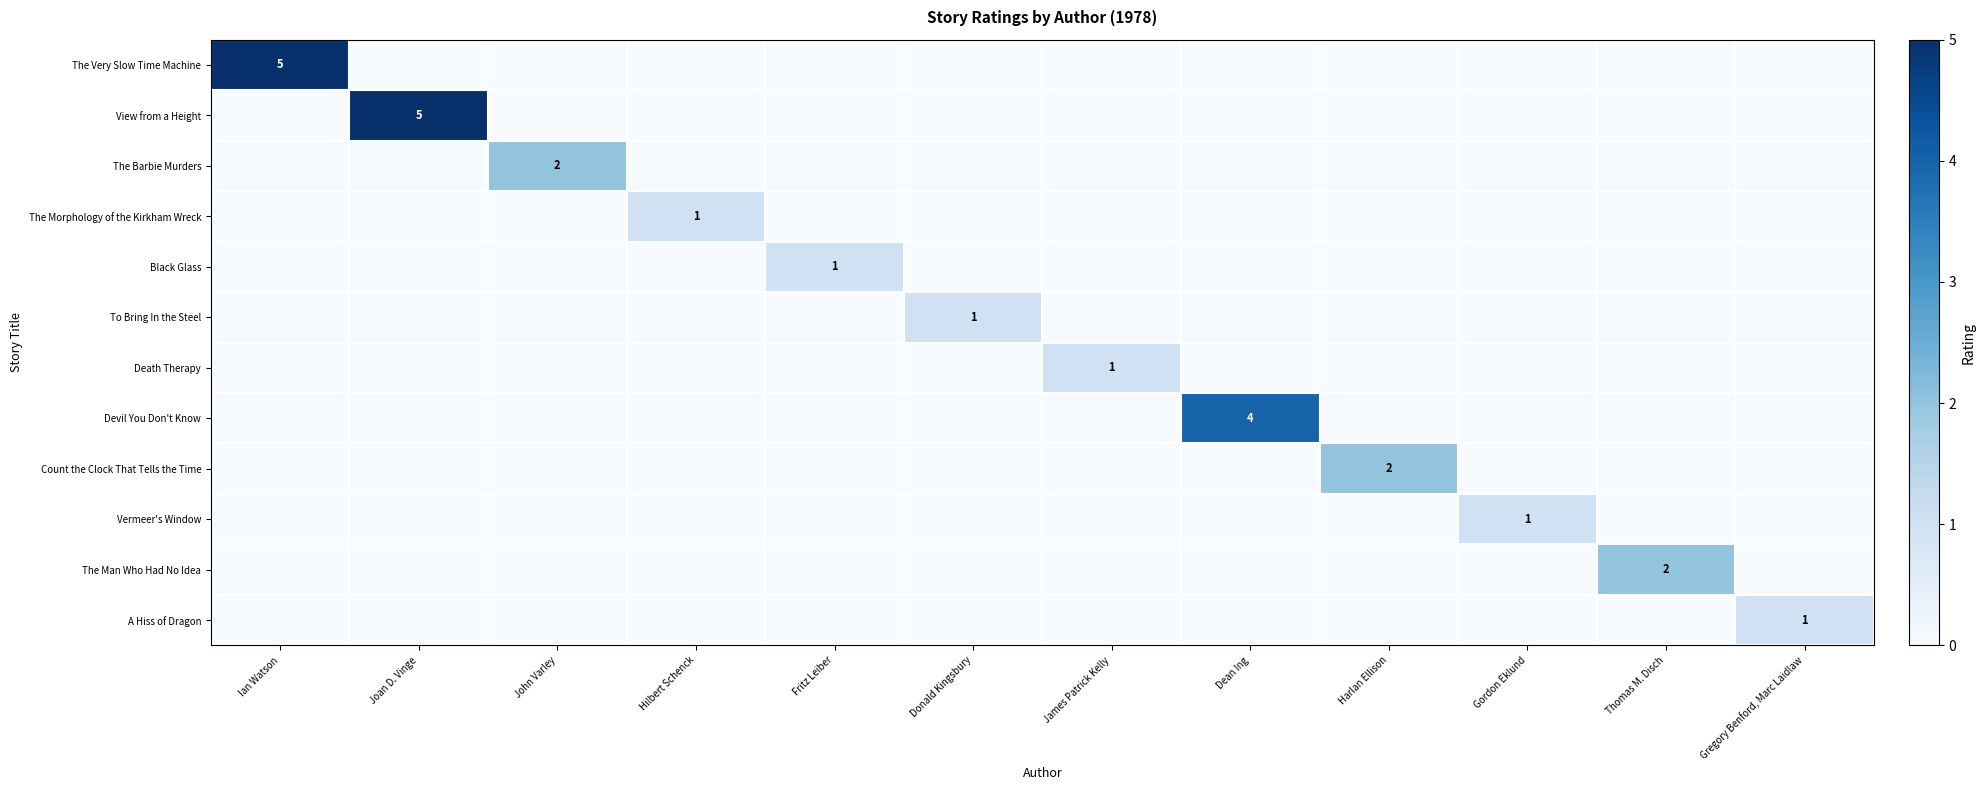

Count the View from a Height values in the range 0 to 1.

11